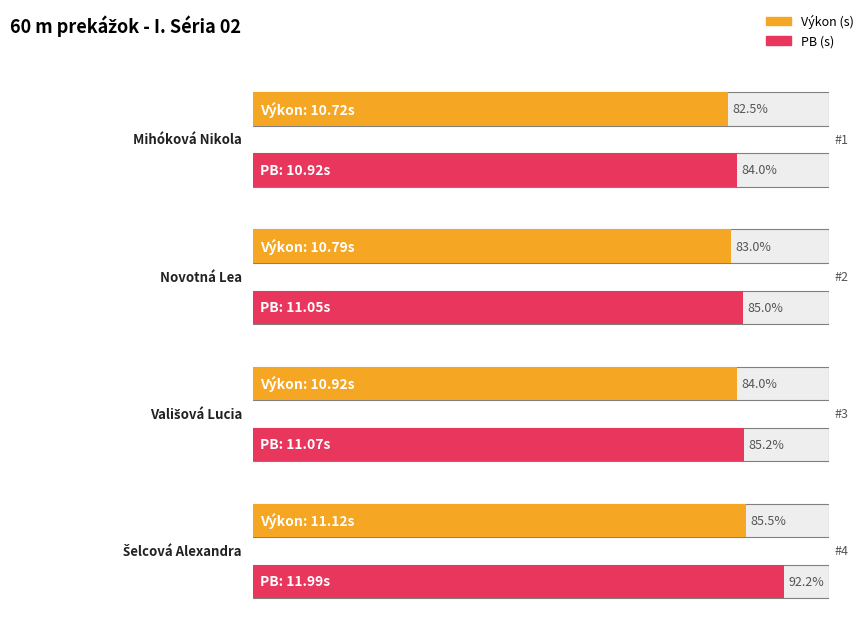

What is the label of the 2nd bar from the right?

Vališová Lucia